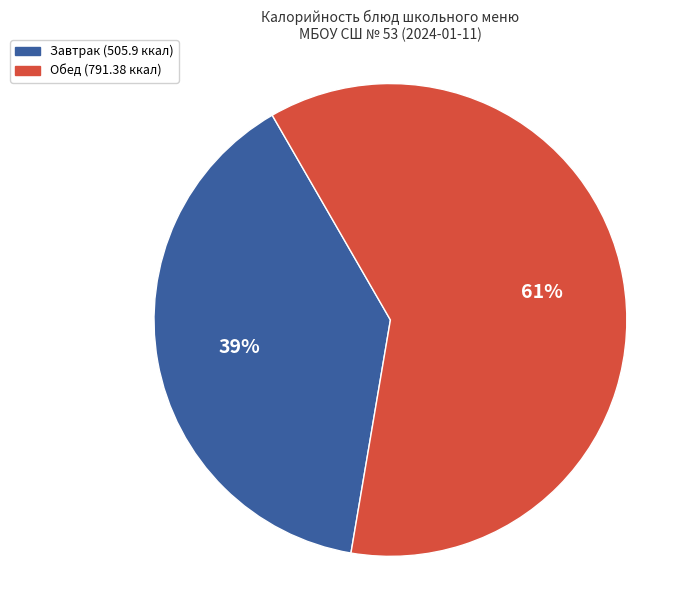

Does any single category account for the majority?

Yes